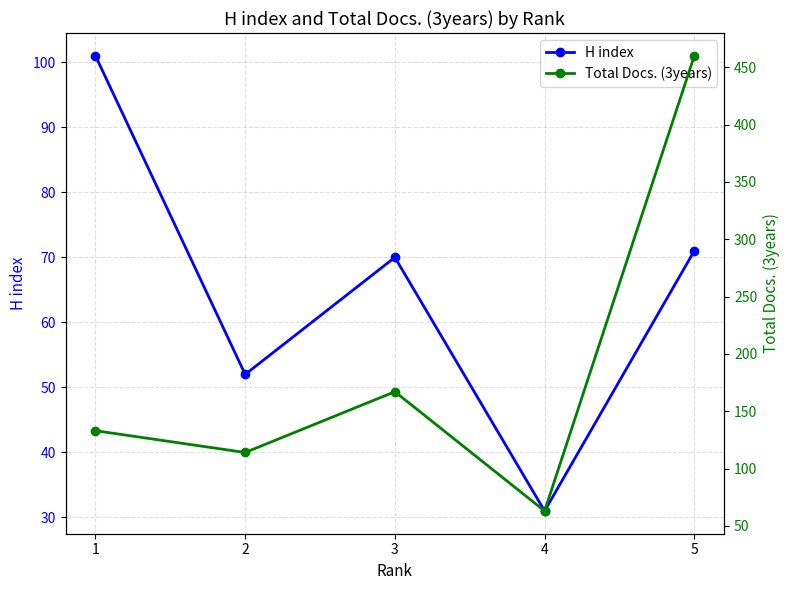

Where is the first local maximum for H index?

3